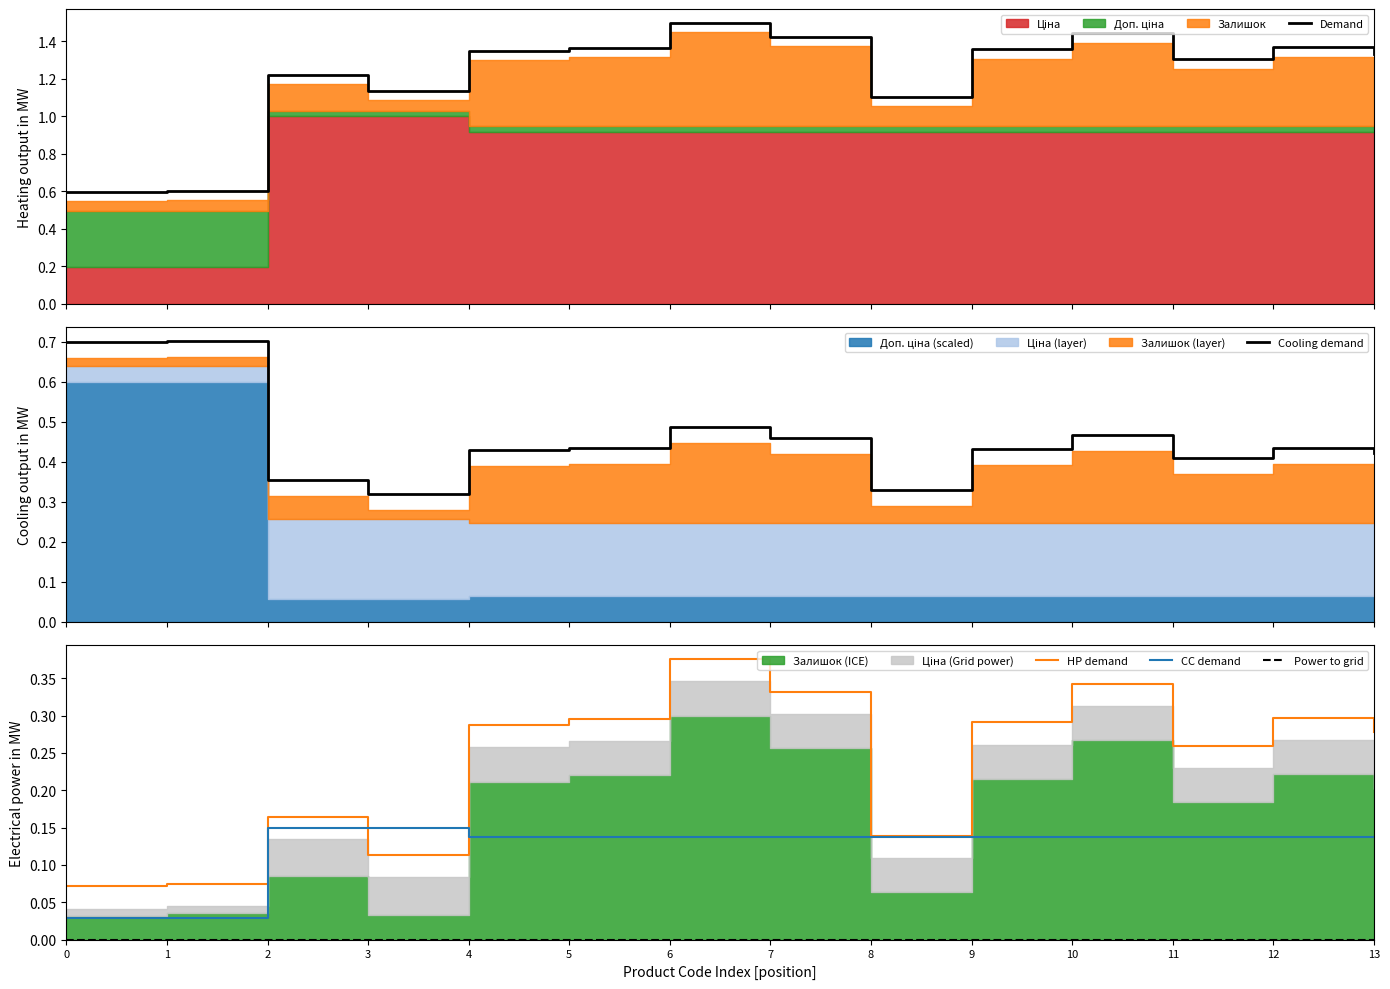

The HP demand series shows 0.1 at 13. True or false?

False